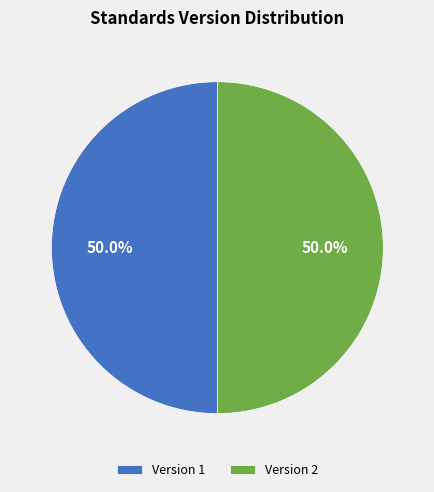

What is the ratio of the value at Version 2 to the value at Version 1?

1.0